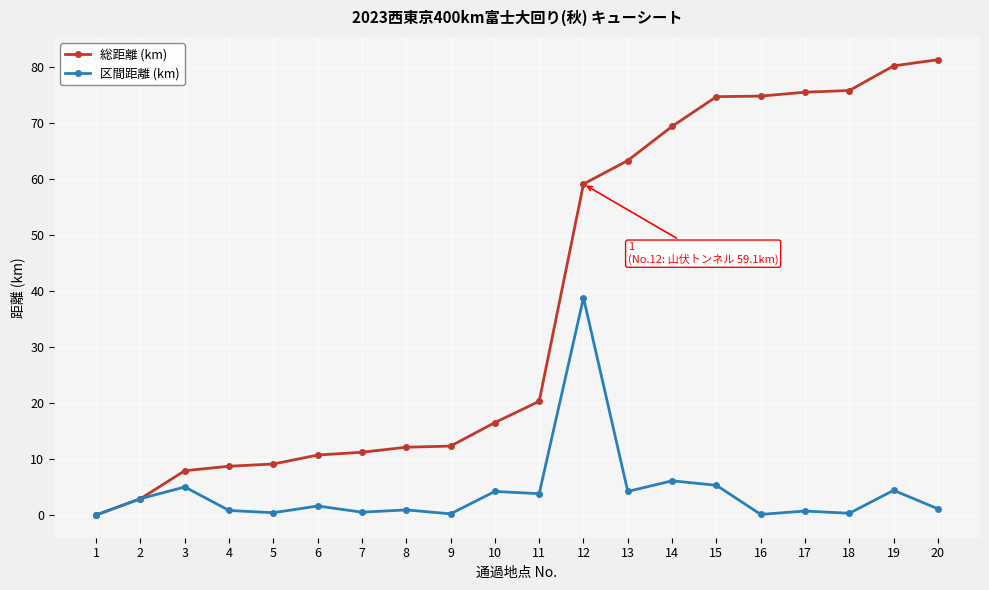

What is the total value across all series at 11?

24.1